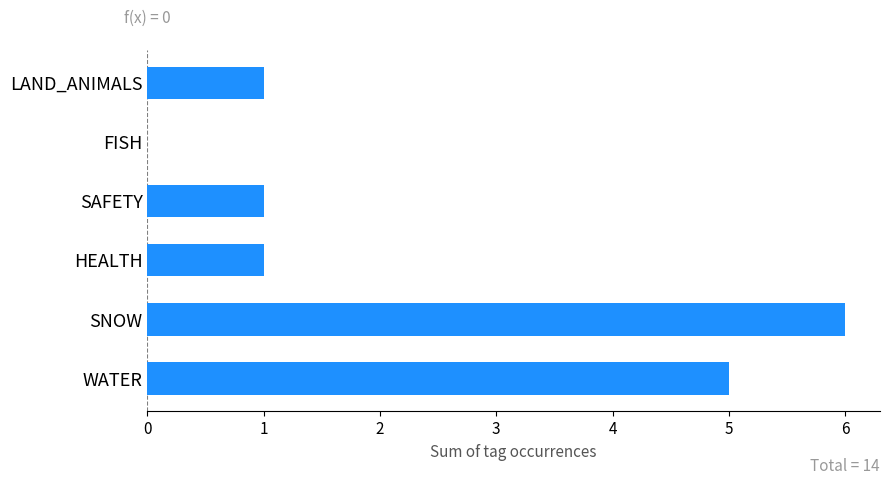

Approximately how many times larger is the value at LAND_ANIMALS compared to SAFETY?

1.0